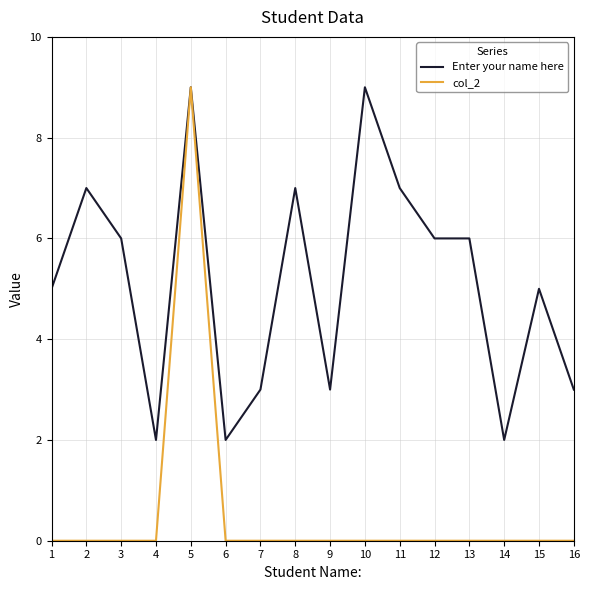

Reading right to left, what are all the values shown in this chart?

Enter your name here: 16=3	15=5	14=2	13=6	12=6	11=7	10=9	9=3	8=7	7=3	6=2	5=9	4=2	3=6	2=7	1=5
col_2: 16=0	15=0	14=0	13=0	12=0	11=0	10=0	9=0	8=0	7=0	6=0	5=9	4=0	3=0	2=0	1=0